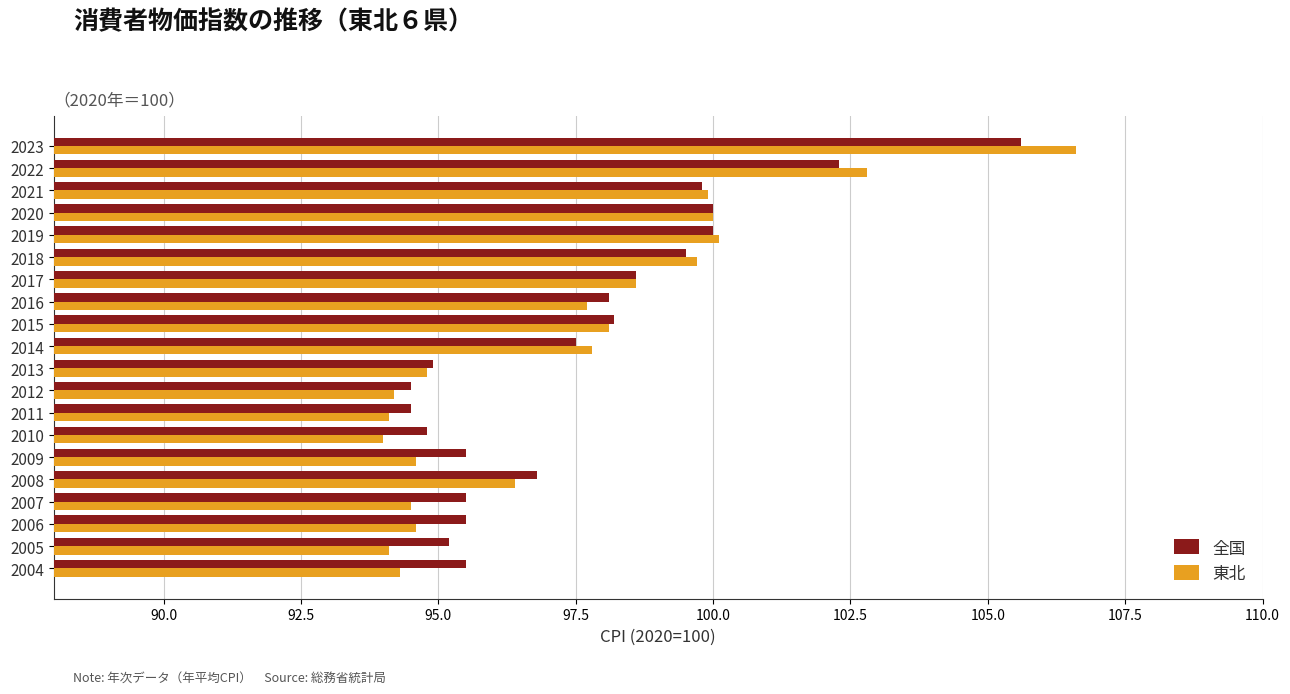

True or false: 東北 has a value of 124.1 at 2007.

False